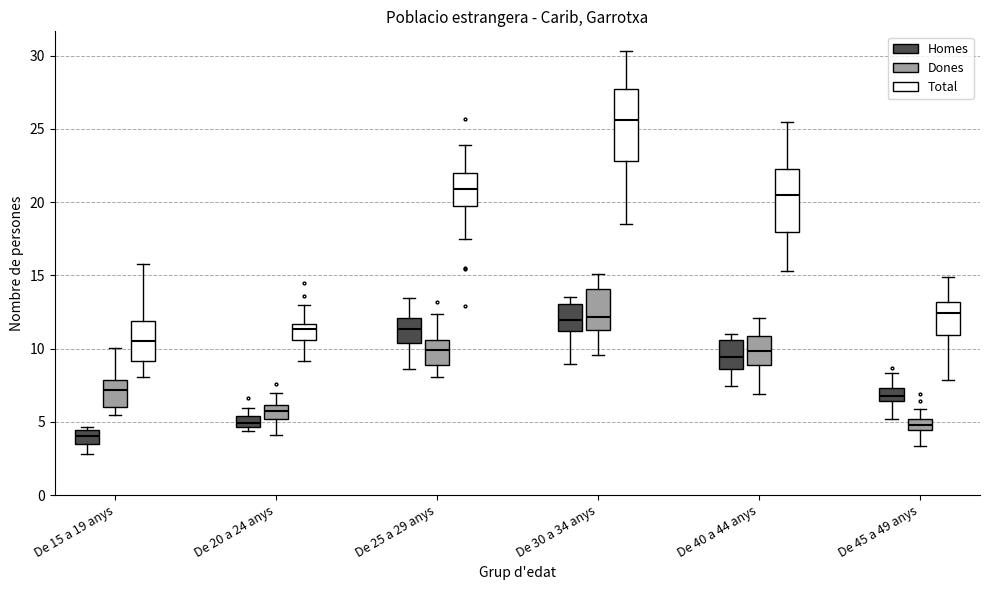

Which box's median line is the highest?

De 30 a 34 anys (Total)